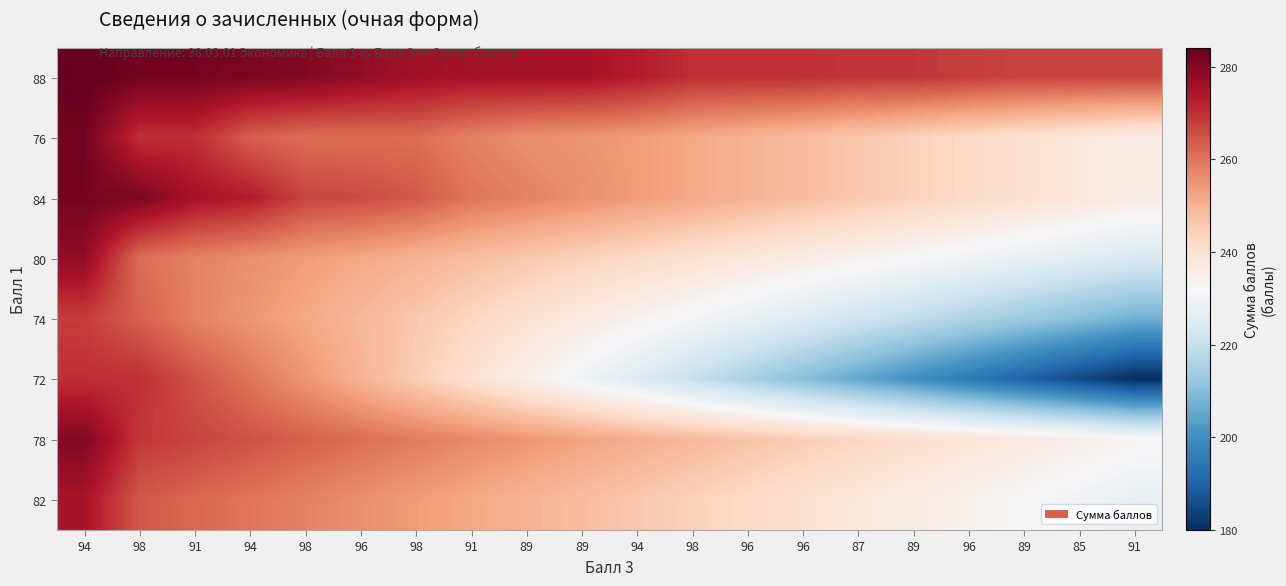

At 89, list the series in order from largest to smallest.

88, 84, 76, 78, 82, 80, 74, 72